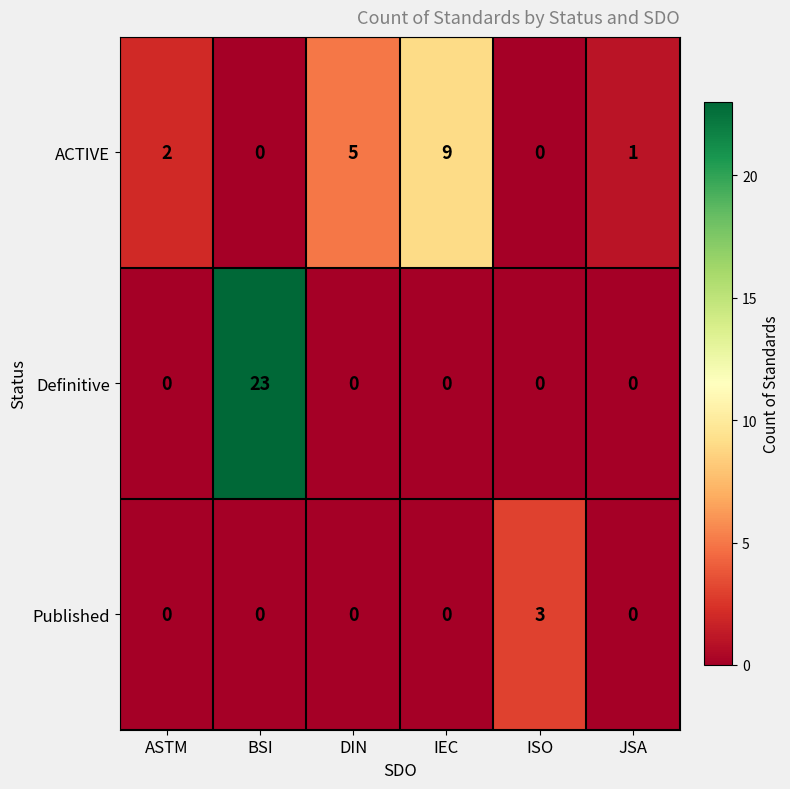

What is the average value of the ACTIVE series?

3